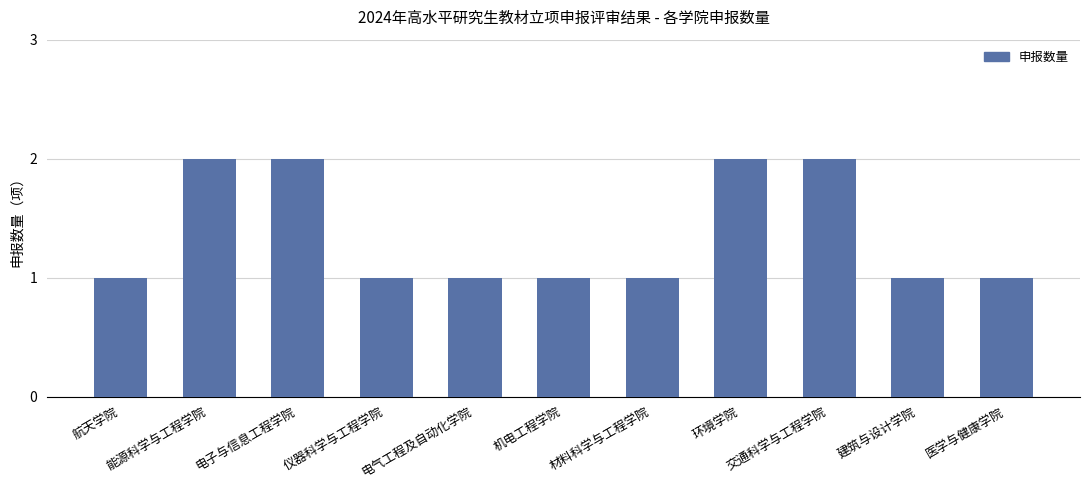

Reading right to left, transcribe all the data shown in this chart.

1	1	2	2	1	1	1	1	2	2	1